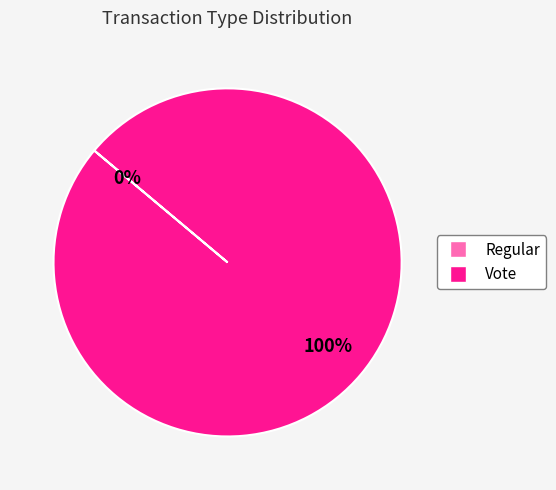

Which category has the biggest portion of the pie?

Vote